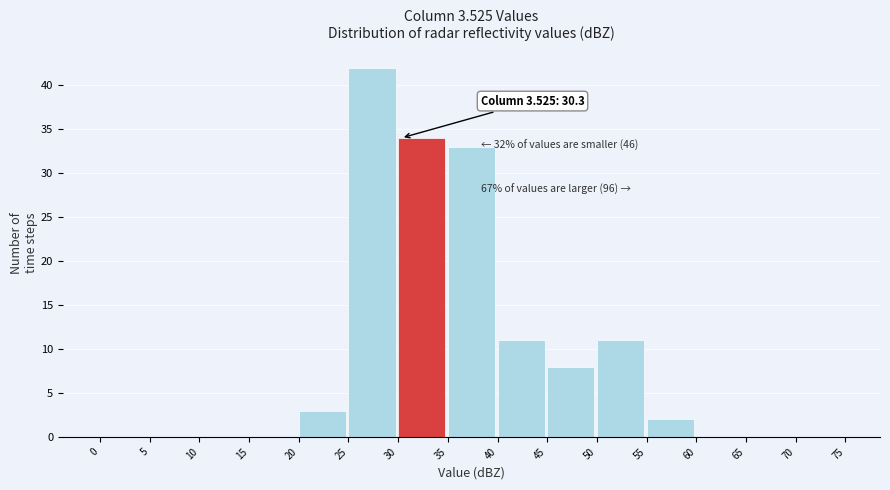

Which range on the x-axis has the tallest bar?

25 to 30